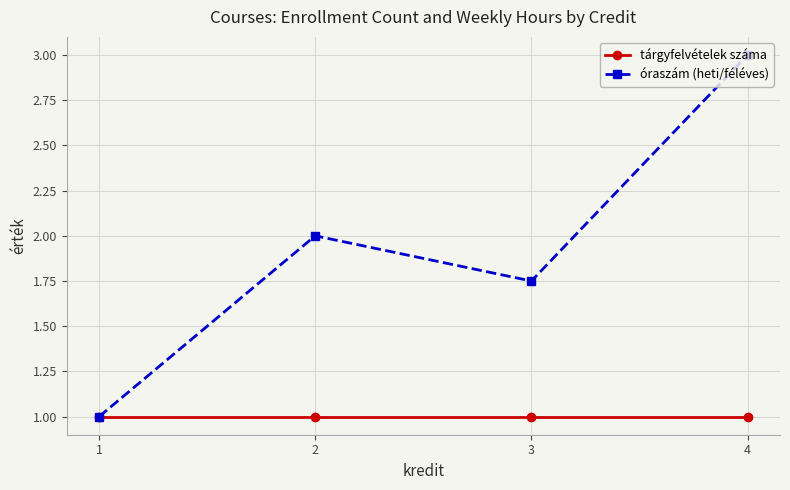

Between 1 and 3, which series saw the biggest shift?

óraszám (heti/féléves)